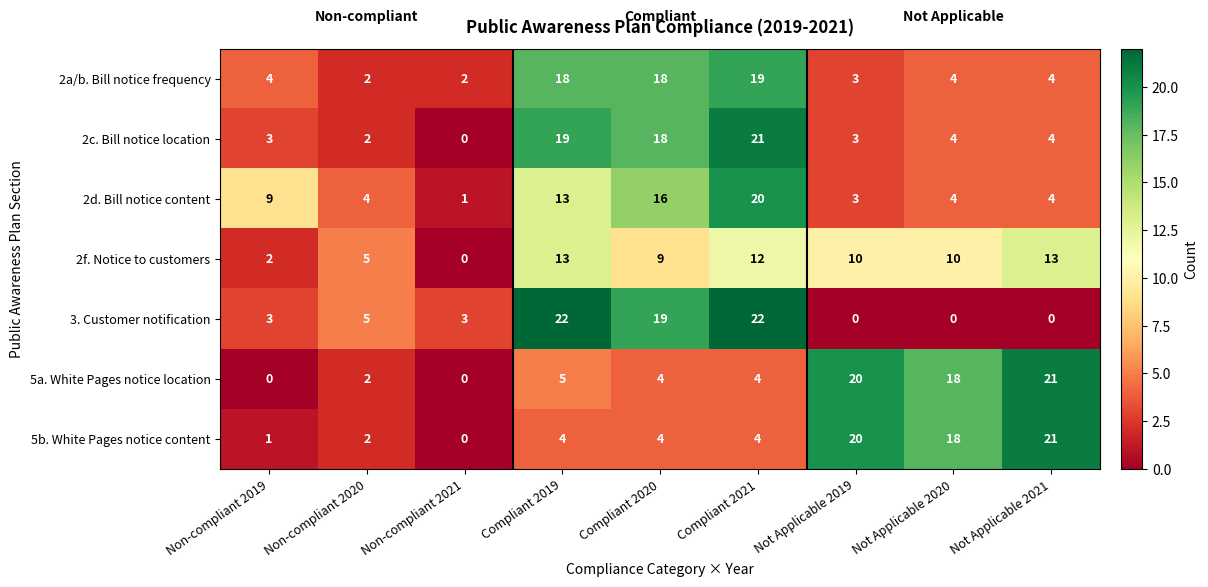

What is the difference between the maximum and minimum values in the 3. Customer notification series?

22